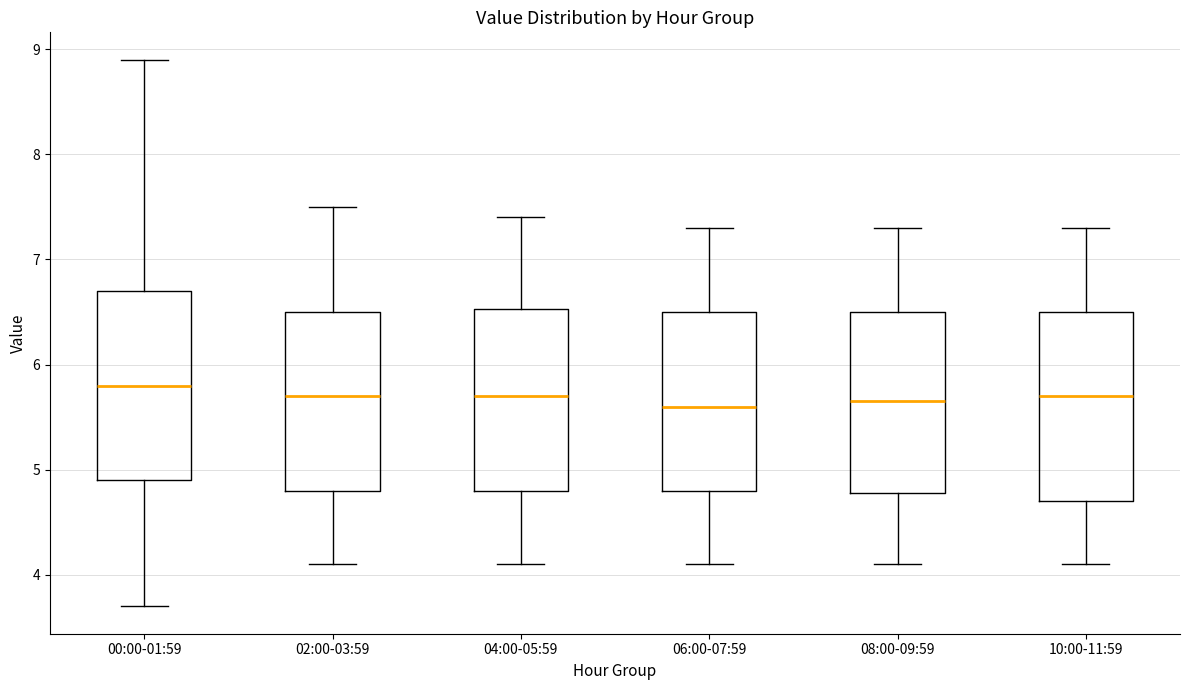

Reading left to right, transcribe this box plot: for each box, give where its median line is, the range the box spans, and where its two whiskers end, as read against the y-axis. The values are not printed on the chart, so give them approximately, as read against the axis.

00:00-01:59: median 5.8, box 4.9 to 6.7, whiskers 3.7 to 8.9
02:00-03:59: median 5.7, box 4.8 to 6.5, whiskers 4.1 to 7.5
04:00-05:59: median 5.7, box 4.8 to 6.5, whiskers 4.1 to 7.4
06:00-07:59: median 5.6, box 4.8 to 6.5, whiskers 4.1 to 7.3
08:00-09:59: median 5.7, box 4.8 to 6.5, whiskers 4.1 to 7.3
10:00-11:59: median 5.7, box 4.7 to 6.5, whiskers 4.1 to 7.3